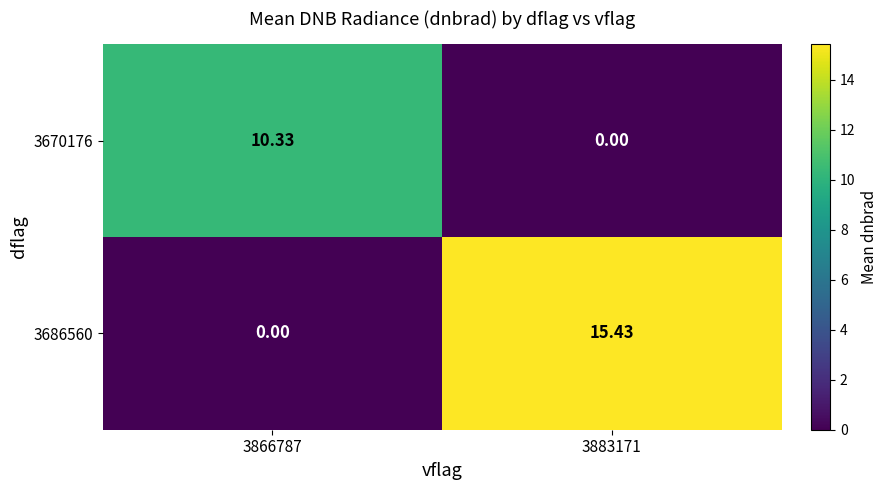

Is the value of 3686560 at 3883171 greater than the value of 3670176 at 3883171?

Yes